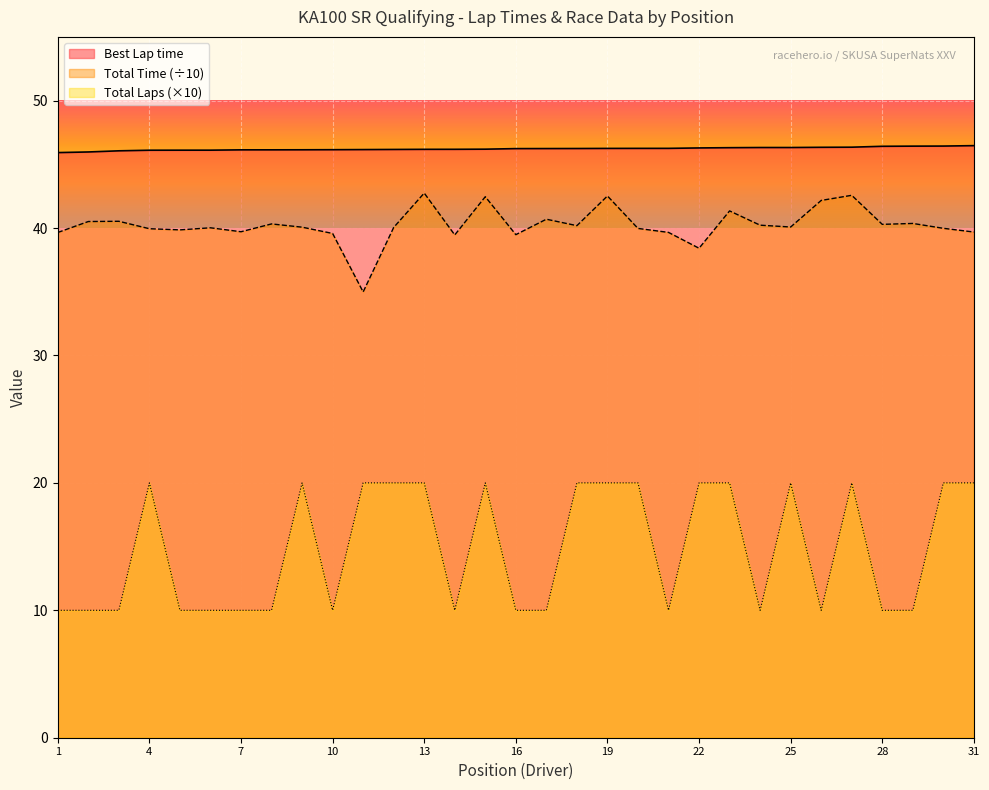

Which series has the largest total across all categories?

Best Lap time